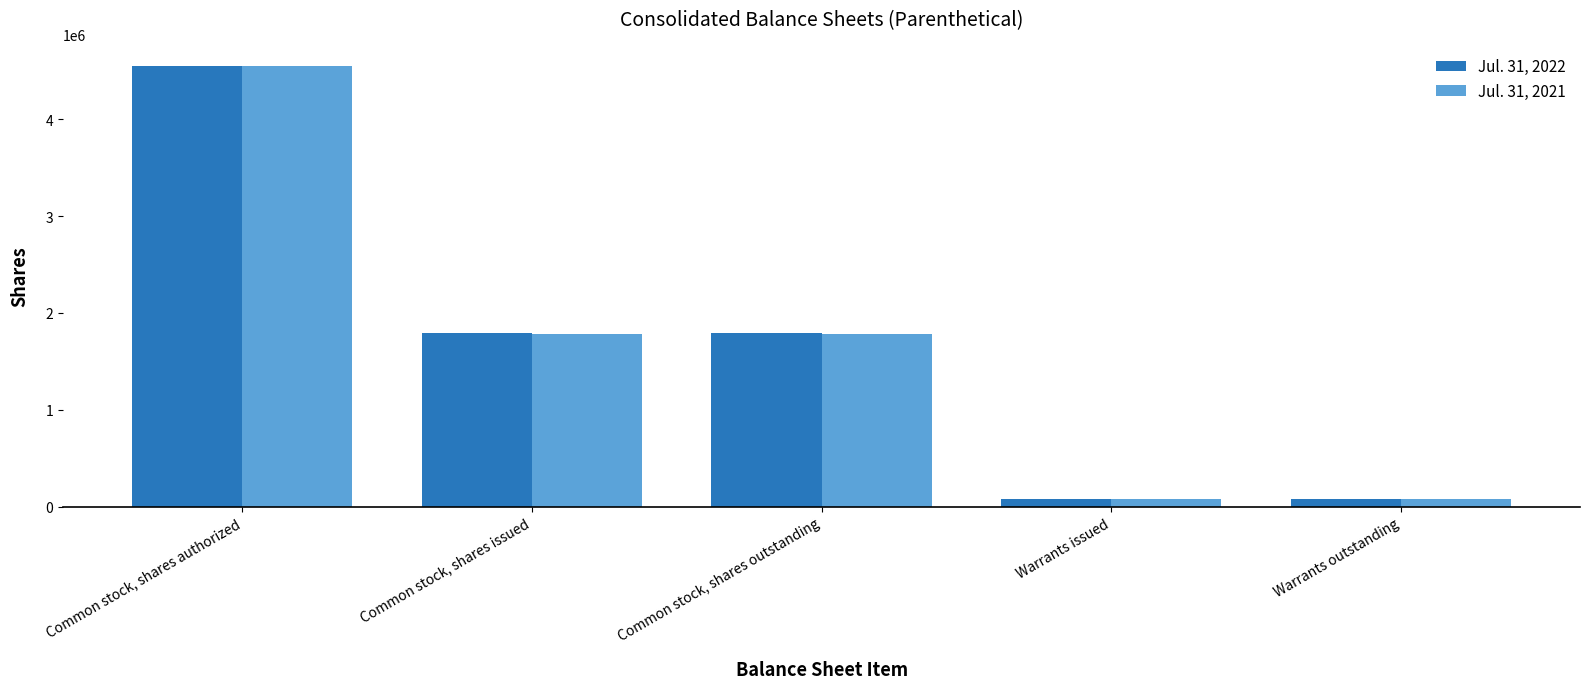

Is it true that Jul. 31, 2022 equals 3066804 at Common stock, shares outstanding?

False